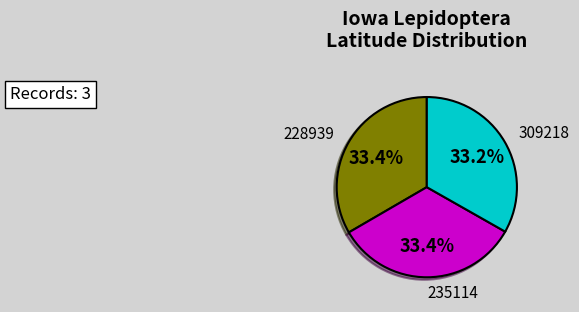

Is it true that 228939 is 33% of the pie?

True